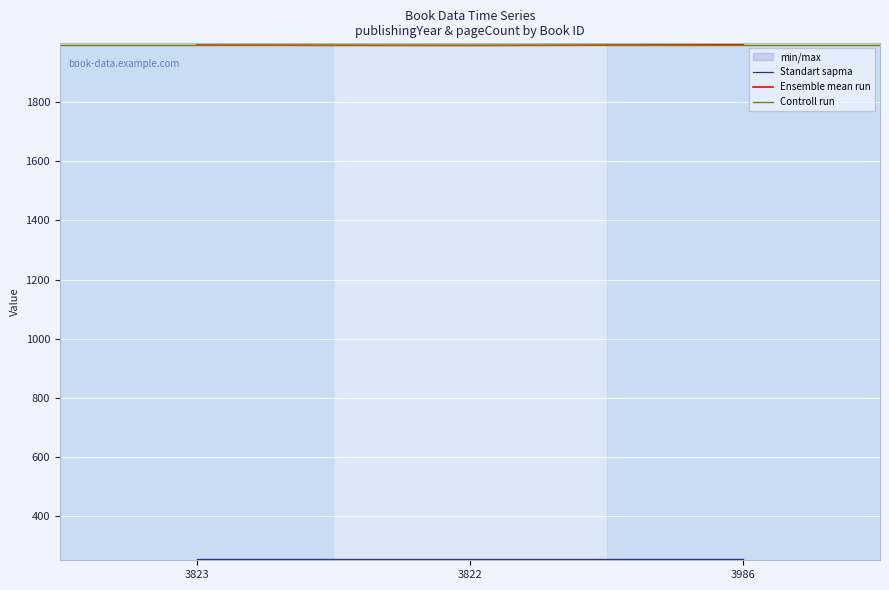

Reading left to right, transcribe all the data shown in this chart.

1993	1992	1994